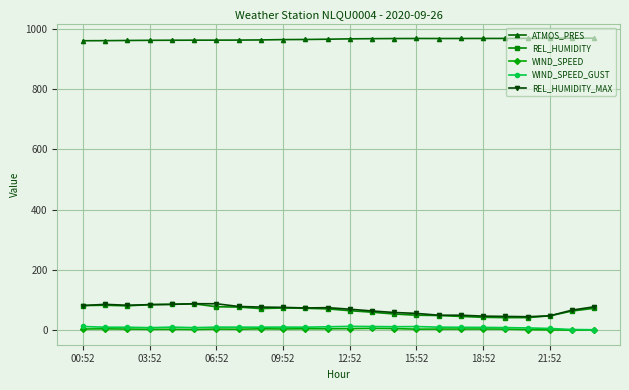

True or false: WIND_SPEED_GUST and REL_HUMIDITY cross at least once.

False